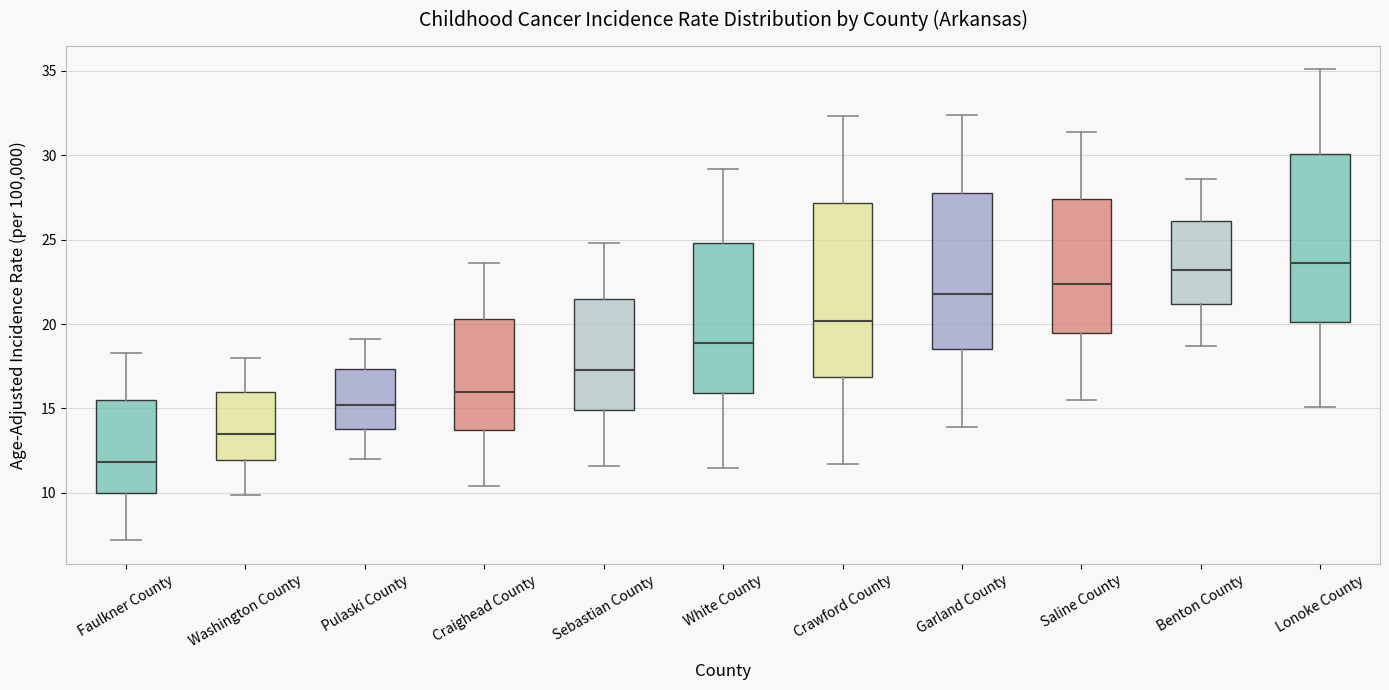

Reading left to right, read every box against the y-axis: the position of its median line, the range the box covers, and the ends of its whiskers. The values are not printed on the chart, so give them approximately, as read against the axis.

Faulkner County: median 12.0, box 10.0 to 15.5, whiskers 7.0 to 18.5
Washington County: median 13.5, box 12.0 to 16.0, whiskers 10.0 to 18.0
Pulaski County: median 15.0, box 14.0 to 17.5, whiskers 12.0 to 19.0
Craighead County: median 16.0, box 13.5 to 20.5, whiskers 10.5 to 23.5
Sebastian County: median 17.5, box 15.0 to 21.5, whiskers 11.5 to 25.0
White County: median 19.0, box 16.0 to 25.0, whiskers 11.5 to 29.0
Crawford County: median 20.0, box 17.0 to 27.0, whiskers 11.5 to 32.5
Garland County: median 22.0, box 18.5 to 28.0, whiskers 14.0 to 32.5
Saline County: median 22.5, box 19.5 to 27.5, whiskers 15.5 to 31.5
Benton County: median 23.0, box 21.0 to 26.0, whiskers 18.5 to 28.5
Lonoke County: median 23.5, box 20.0 to 30.0, whiskers 15.0 to 35.0